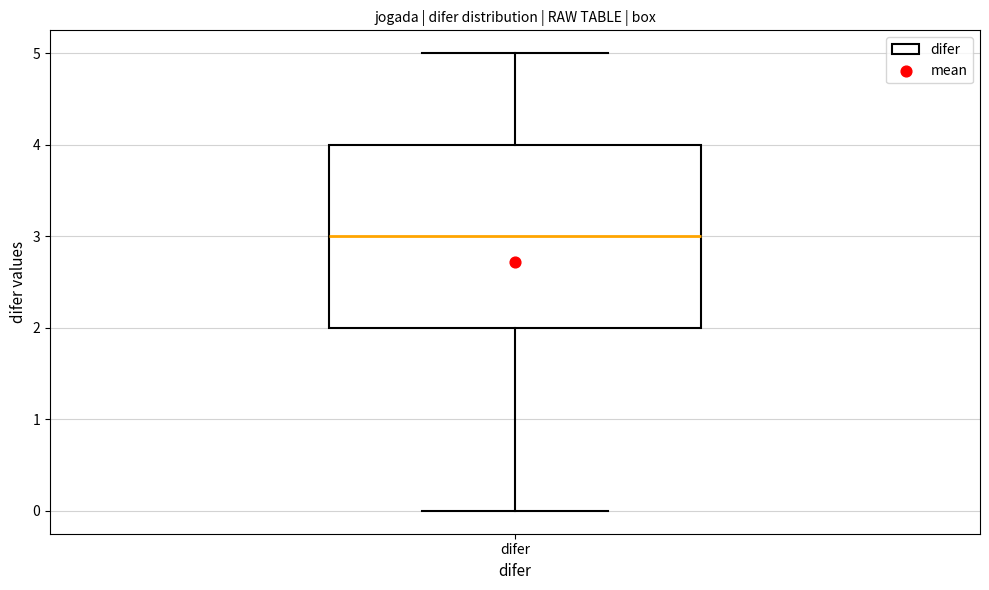

Where does the lower whisker of the box for difer end on the y-axis? The values are not printed on the chart, so give them approximately, as read against the axis.

0